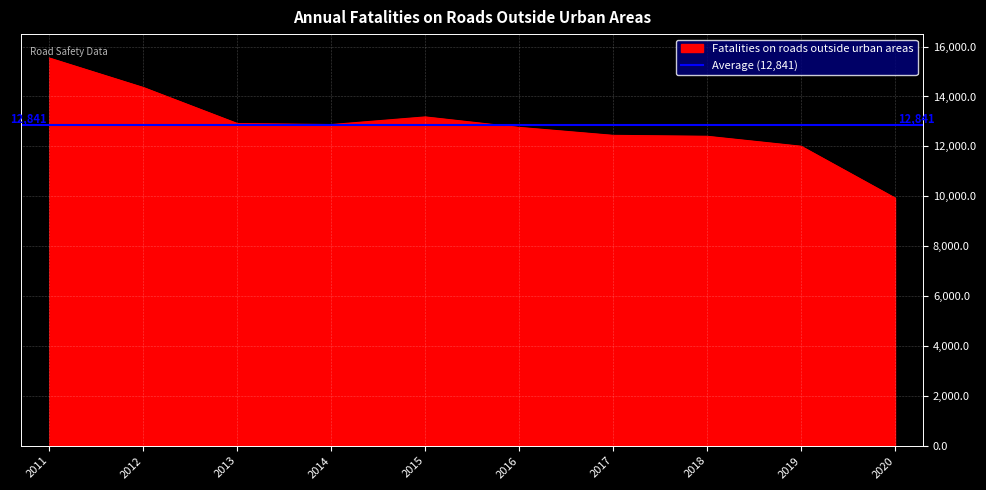

What is the difference between the maximum and minimum values?

5609